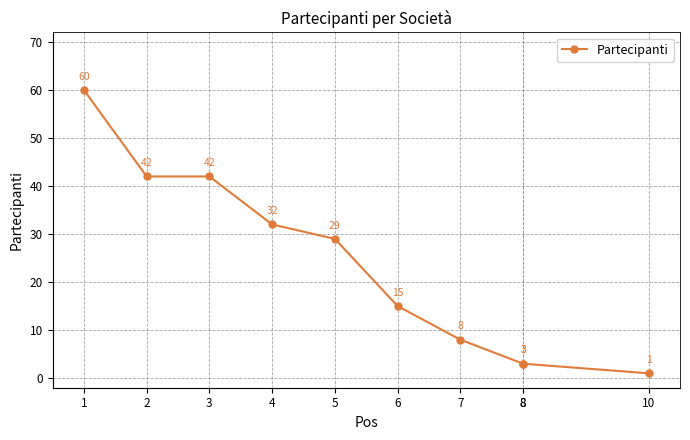

True or false: the data shows 3 at 8.

True